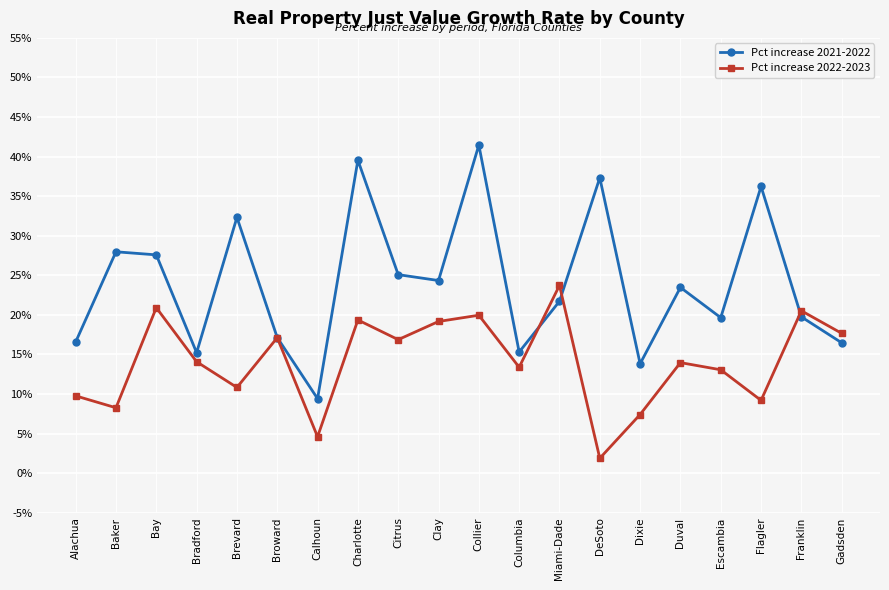

What is the average value of the Pct increase 2022-2023 series?

0.1